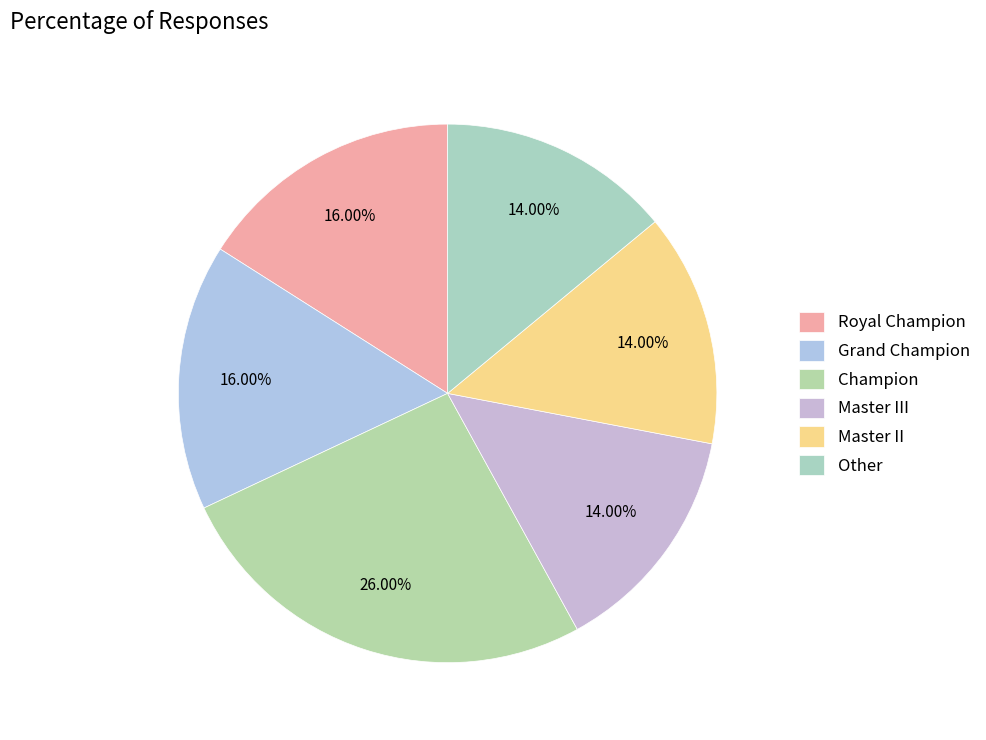

To the nearest percent, what is the average slice percentage?

17%